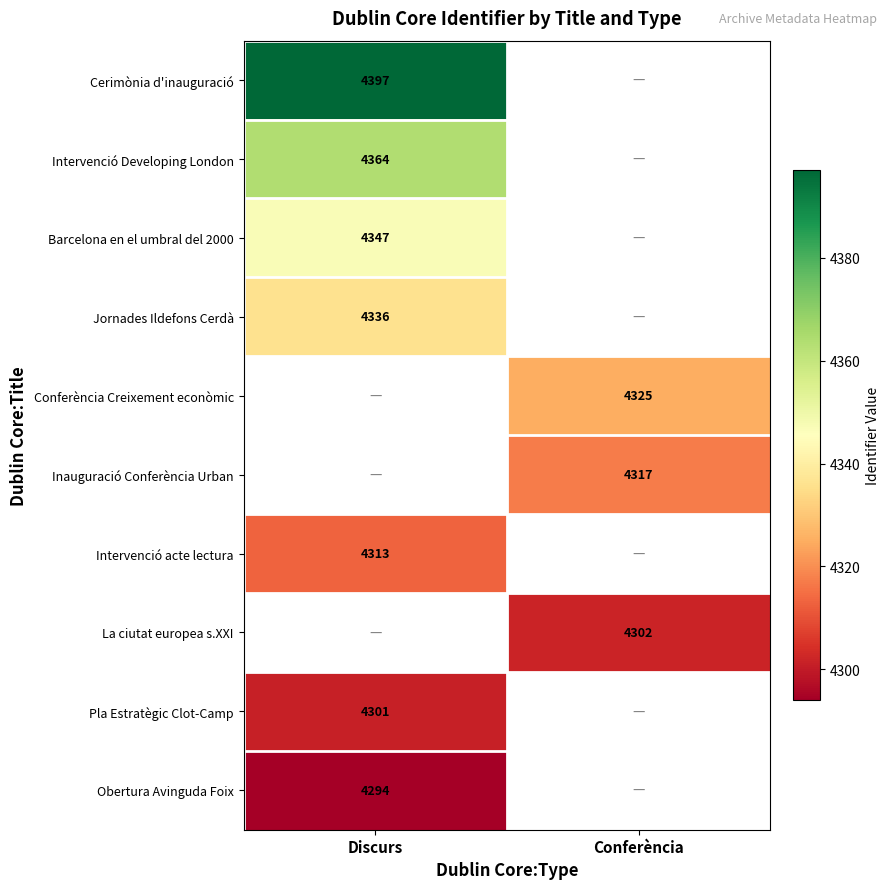

The Inauguració Conferència Urban series shows 4317 at Conferència. True or false?

True